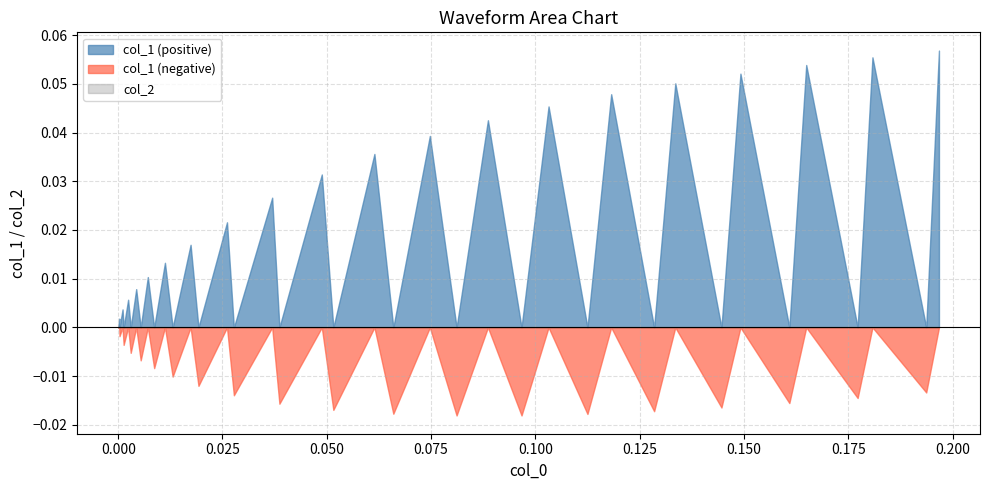

At which category is the sum across all series the highest?

19